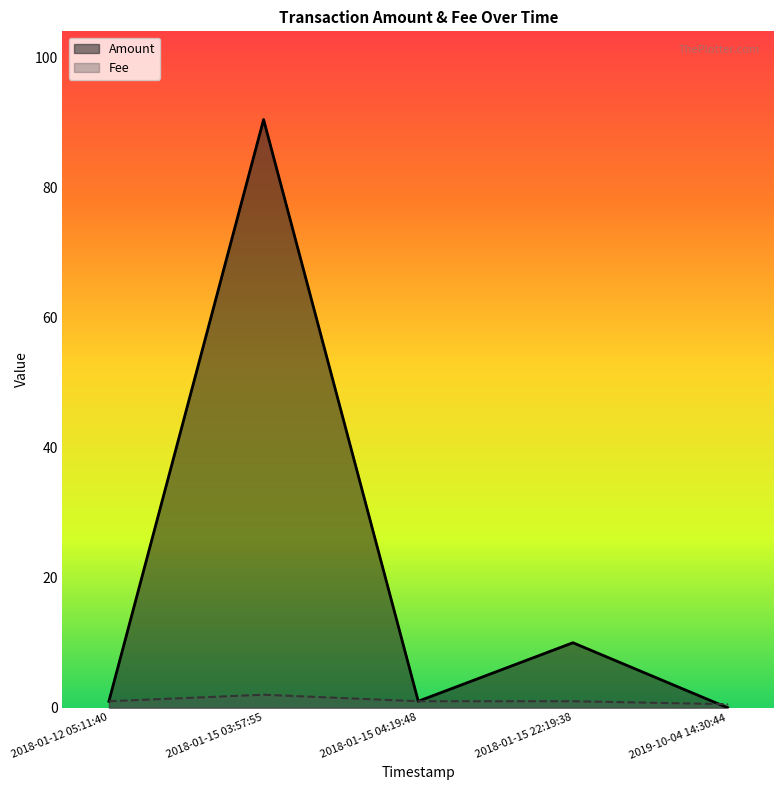

True or false: Fee has more than 1 points higher than both neighbors.

False